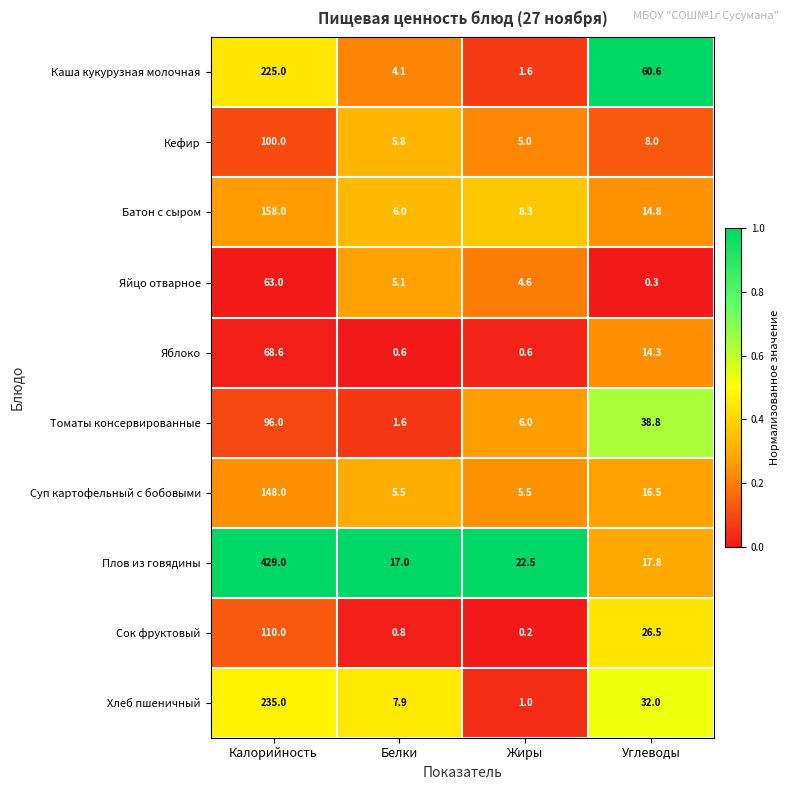

Which series has the largest range (max minus min)?

Плов из говядины